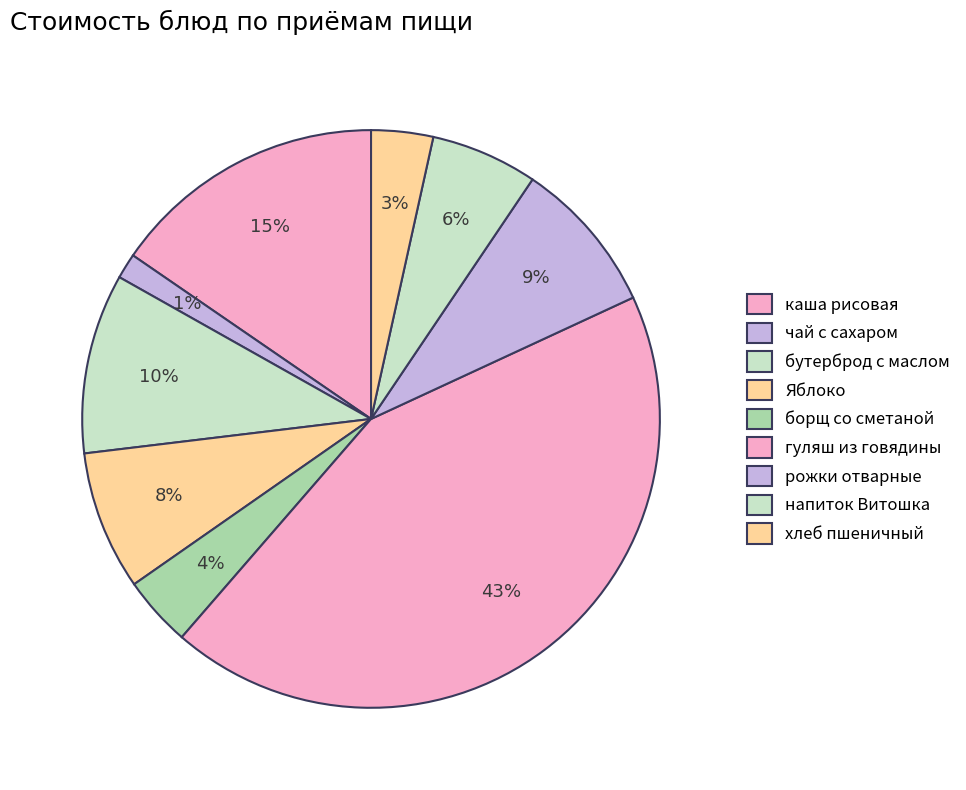

Is напиток Витошка the majority of the pie?

No